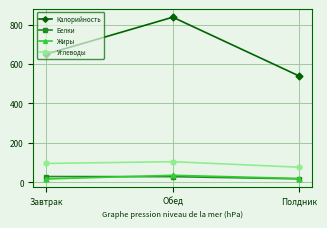

The Калорийность series shows 837.9 at Обед. True or false?

True